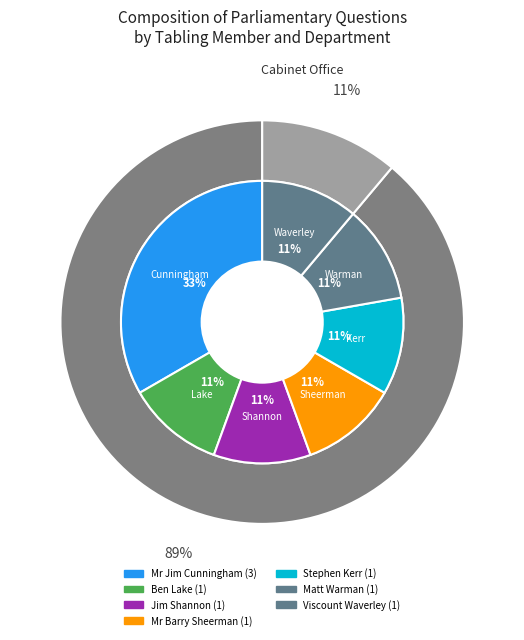

How many slices are in this pie chart?

9